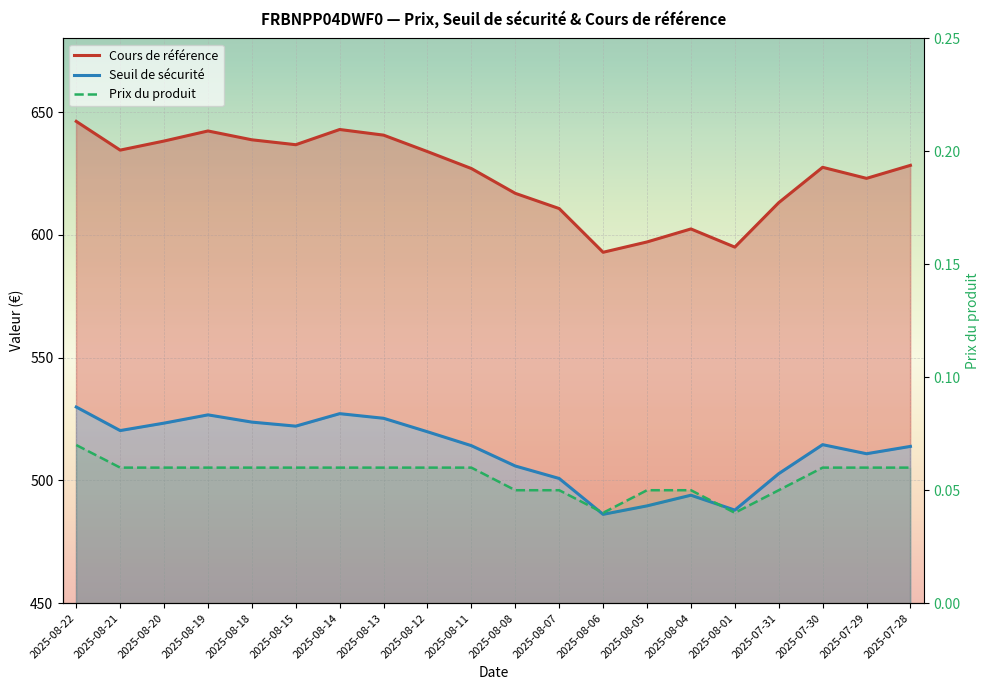

Where is the first local minimum for Prix du produit?

2025-08-06